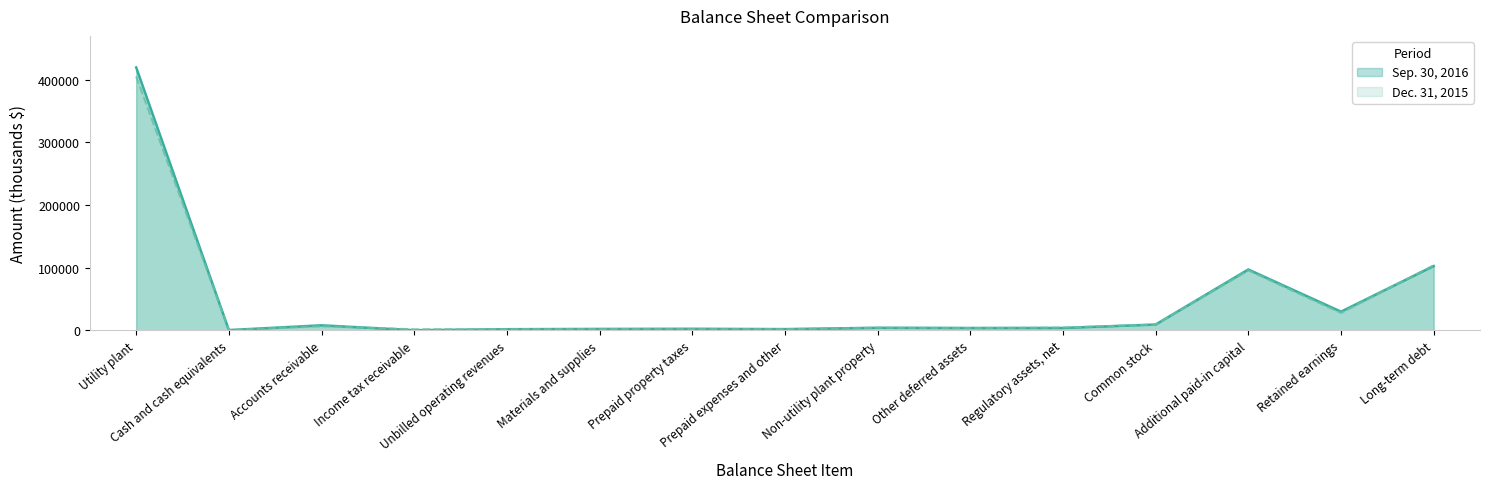

At which category does Dec. 31, 2015 reach its first local peak?

Accounts receivable